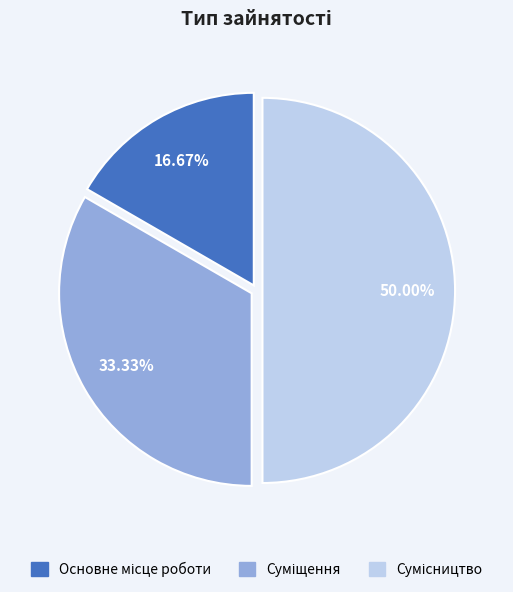

To the nearest percent, what is the average slice percentage?

33%